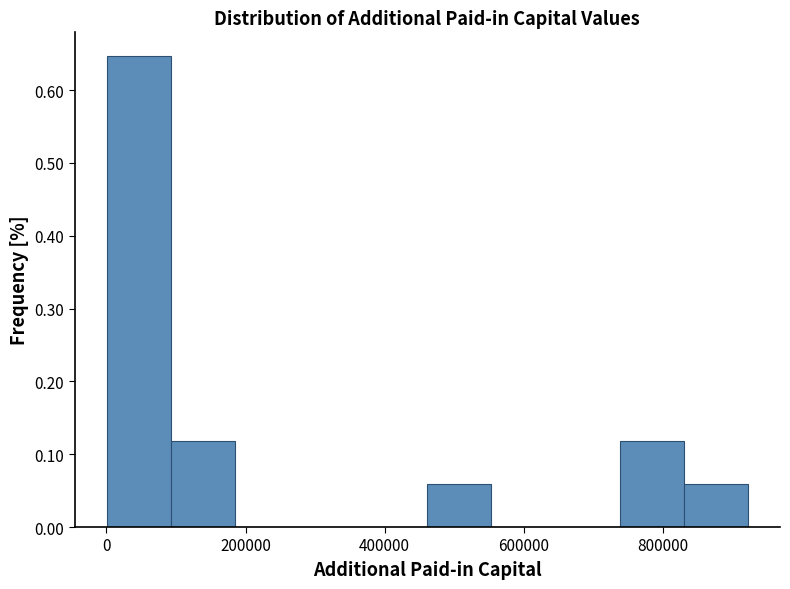

Reading left to right, list every bar in this chart as the range it spans on the x-axis followed by its height. Neither the bar edges nor the heights are printed on the chart, so give them approximately, as read against the axes.

0 to 100000: 0.65
100000 to 180000: 0.12
180000 to 280000: 0
280000 to 360000: 0
360000 to 460000: 0
460000 to 560000: 0.06
560000 to 640000: 0
640000 to 740000: 0
740000 to 820000: 0.12
820000 to 920000: 0.06